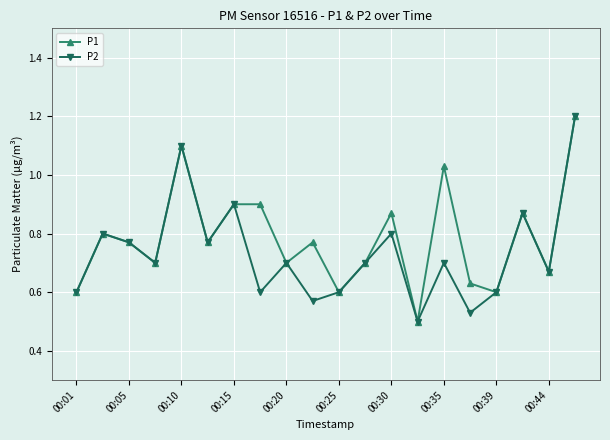

True or false: P2 has more than 1 points higher than both neighbors.

True